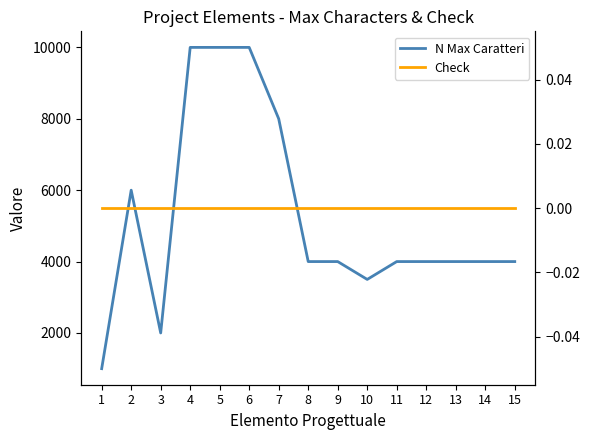

List the series in order of their overall mean, lowest first.

Check, N Max Caratteri